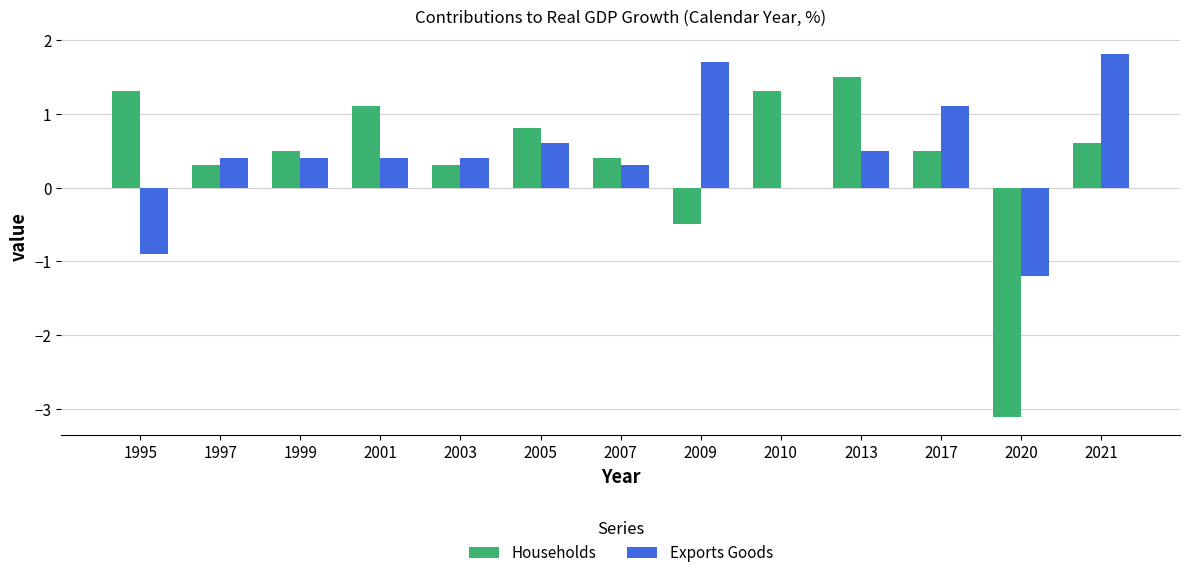

Reading left to right, list all the values displayed in this chart.

Households: 1.3	0.3	0.5	1.1	0.3	0.8	0.4	-0.5	1.3	1.5	0.5	-3.1	0.6
Exports Goods: -0.9	0.4	0.4	0.4	0.4	0.6	0.3	1.7	0.0	0.5	1.1	-1.2	1.8